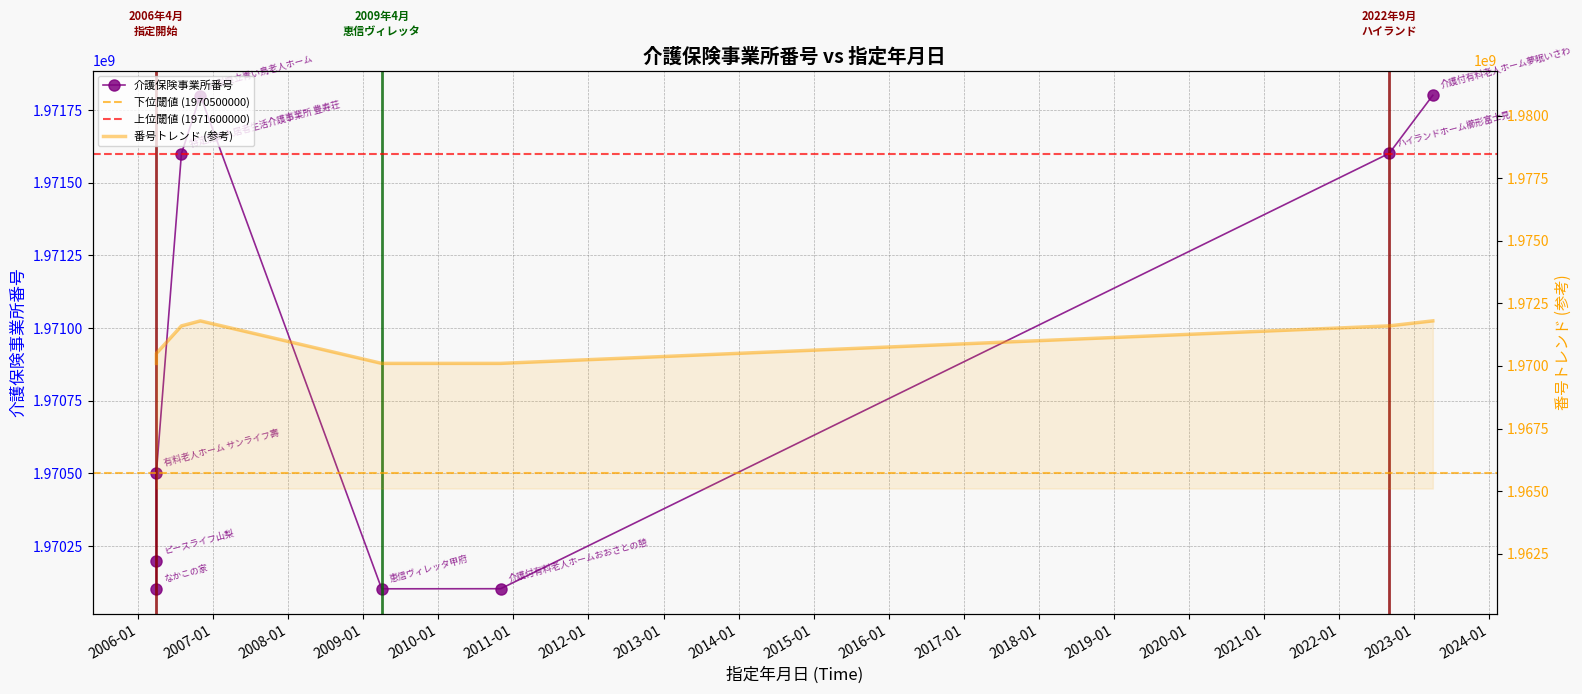

What is the ratio of the value at 2009-04-01 to the value at 2006-08-01?

1.0